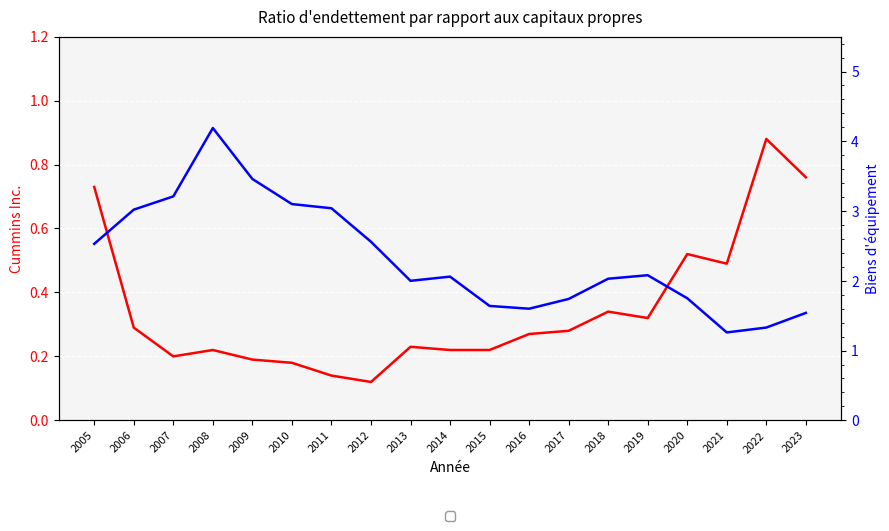

What is the total value across all series at 2011?

3.2